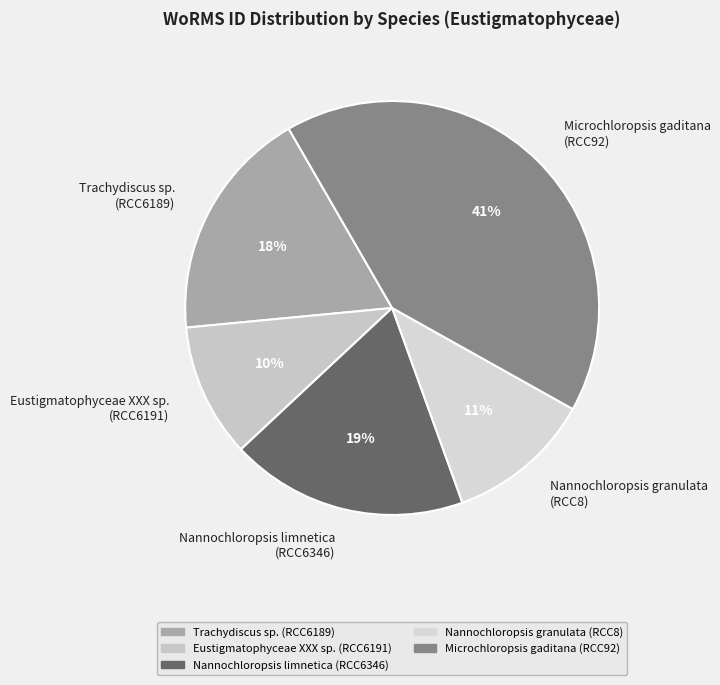

Combined, do Microchloropsis gaditana (RCC92) and Trachydiscus sp. (RCC6189) account for over 50%?

Yes